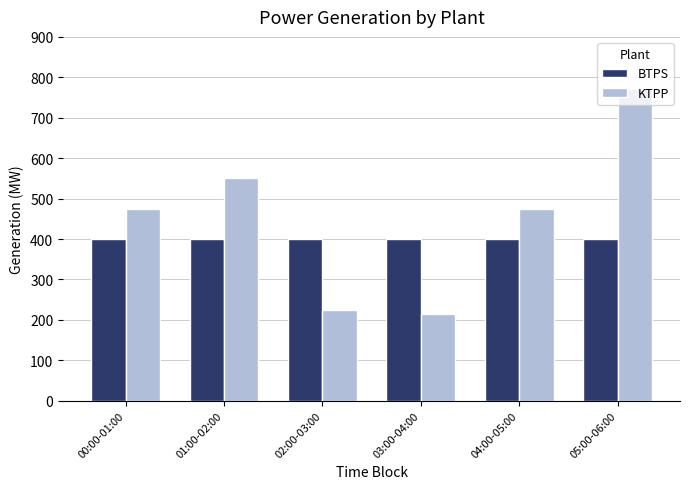

What is the approximate value of BTPS at 02:00-03:00?

400